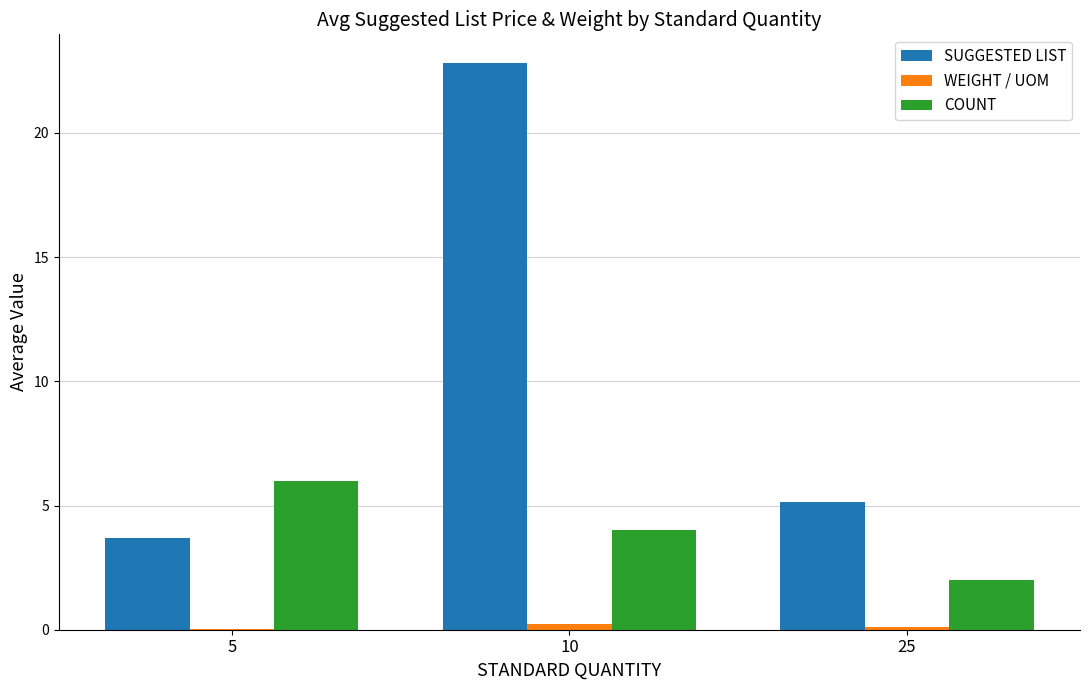

What is the spread (max minus min) of values at 5?

6.0